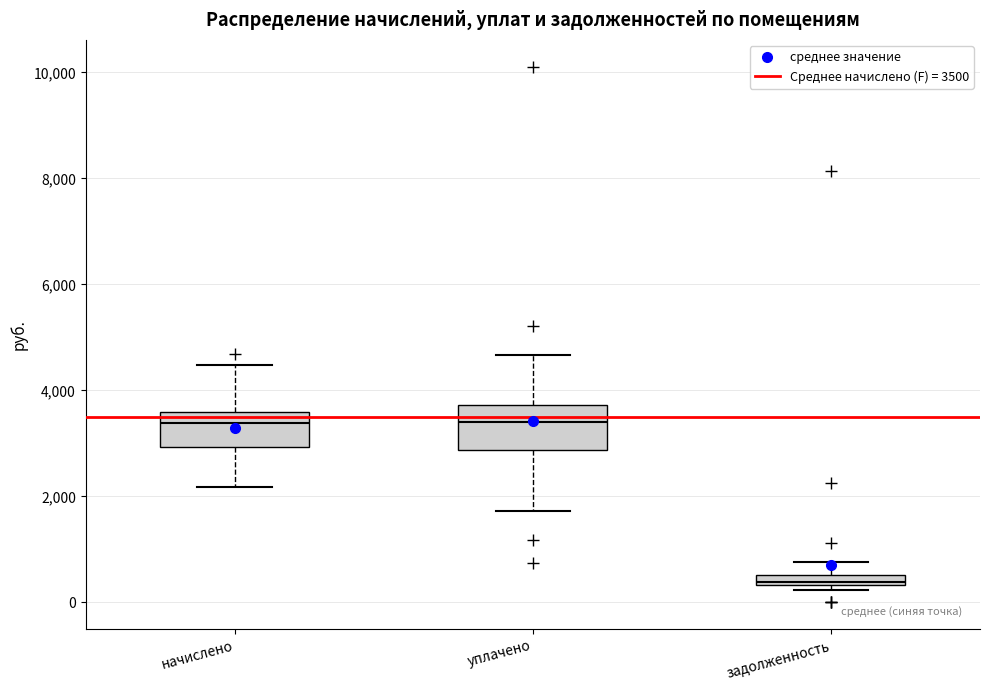

Where is the lower edge of the box for задолженность on the y-axis? The values are not printed on the chart, so give them approximately, as read against the axis.

400